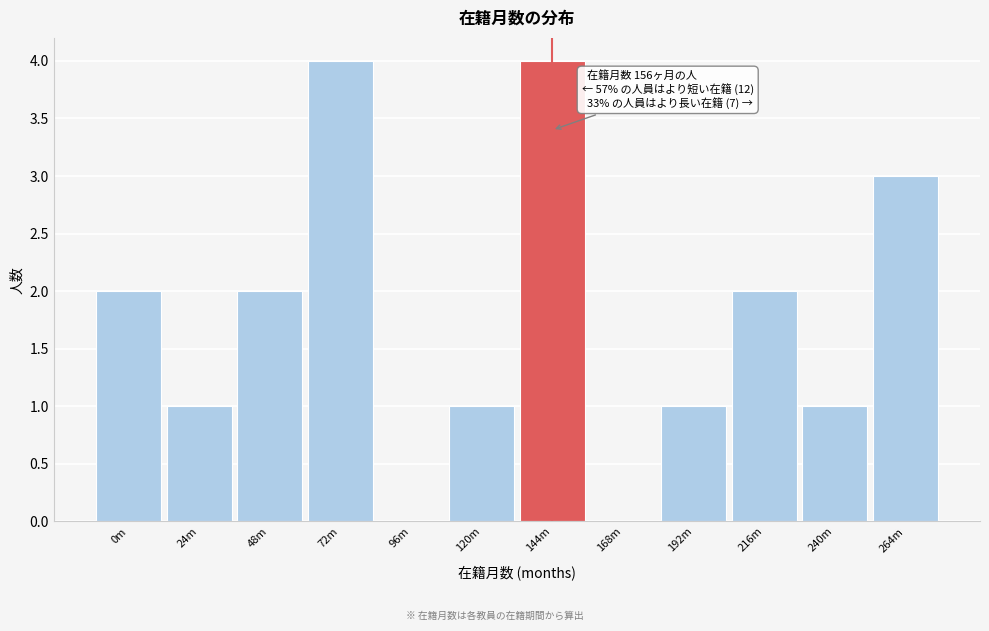

Reading left to right, extract all data points from this chart.

0m=2	24m=1	48m=2	72m=4	96m=0	120m=1	144m=4	168m=0	192m=1	216m=2	240m=1	264m=3